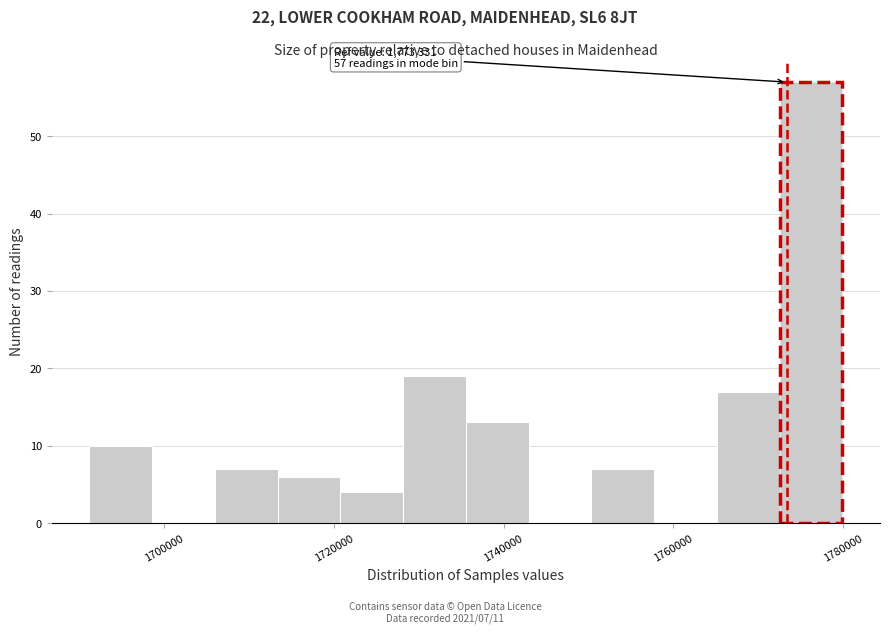

Around what value on the x-axis is the tallest bar? Give the approximate position of its centre, as read against the axis.

1776000